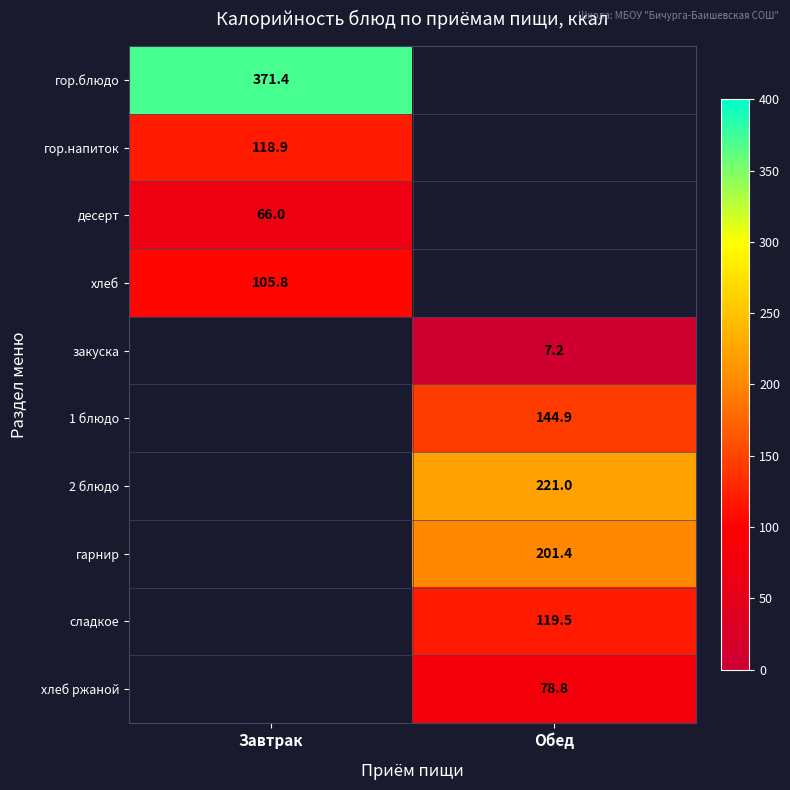

How many values in гор.блюдо are above zero?

1